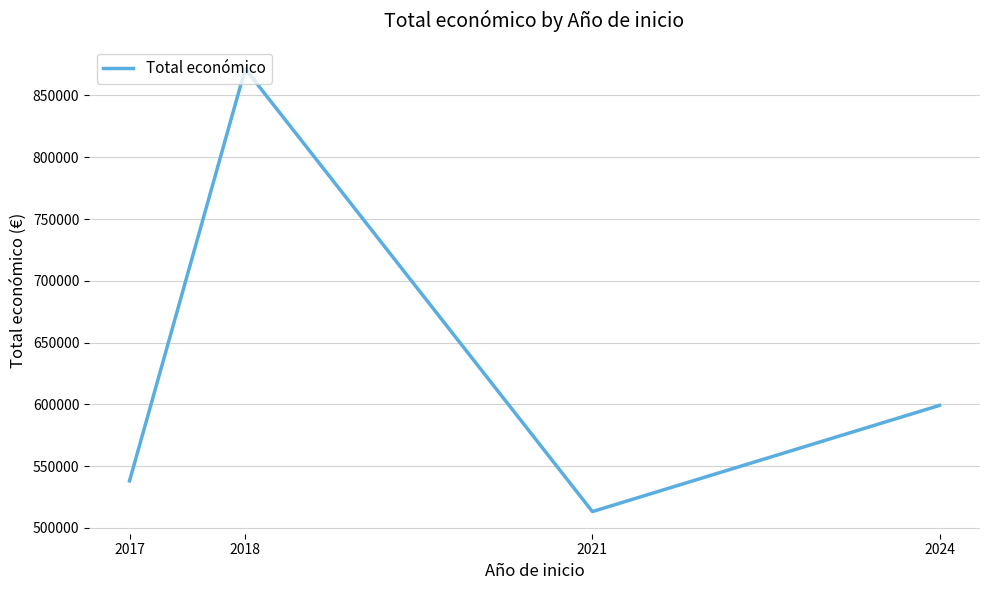

What is the minimum value shown in the chart?

513192